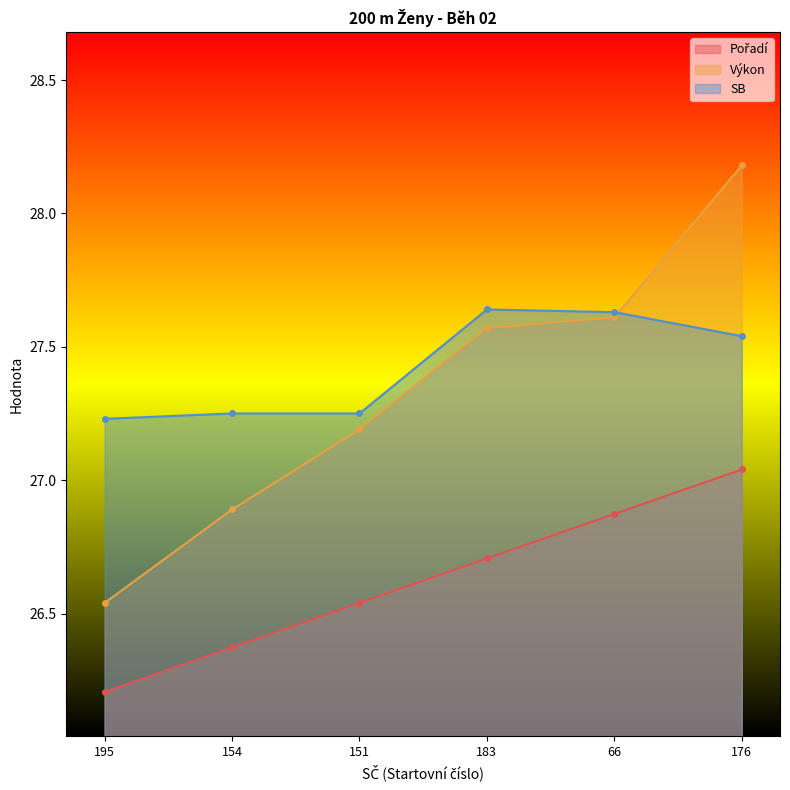

The value of SB at 154 is 27.2. True or false?

True